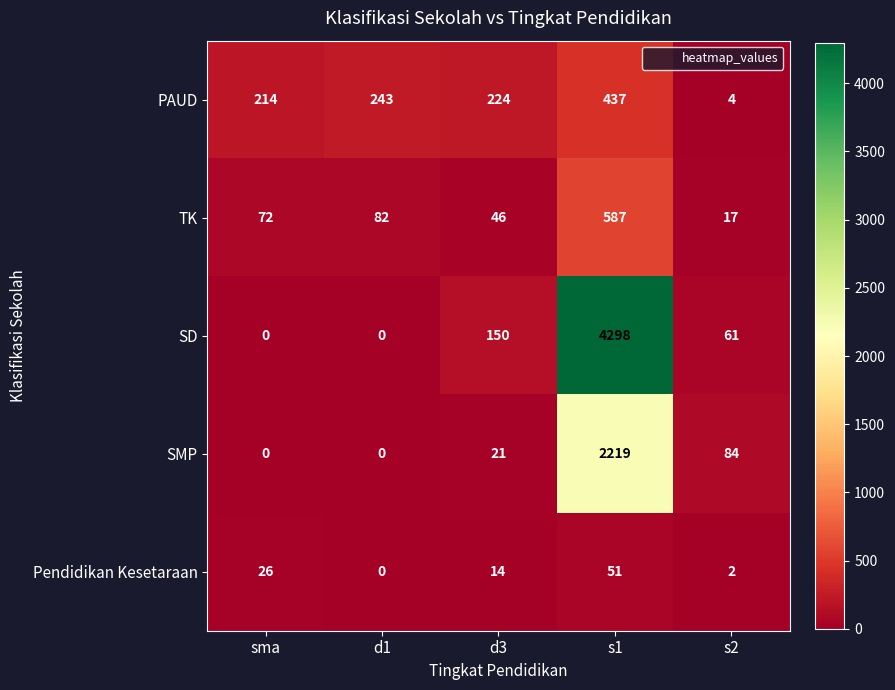

What is the average value of the PAUD series?

224